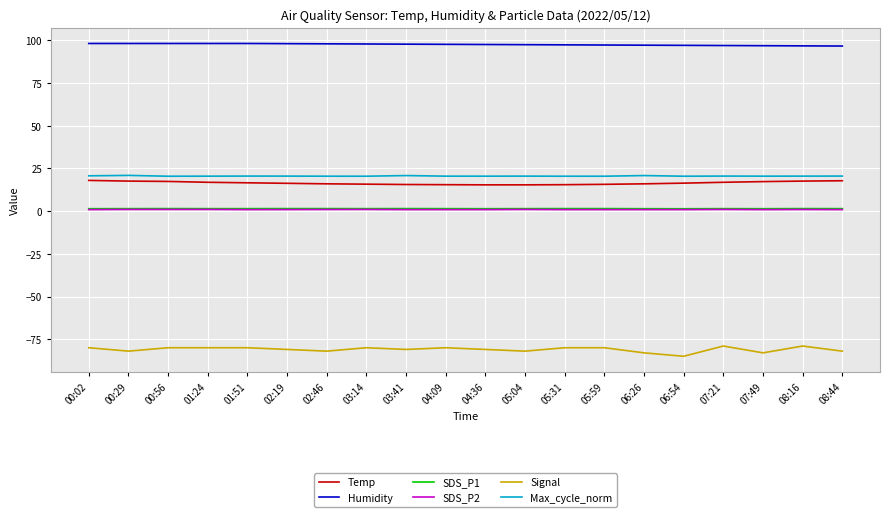

Which series has the widest spread of values?

Signal